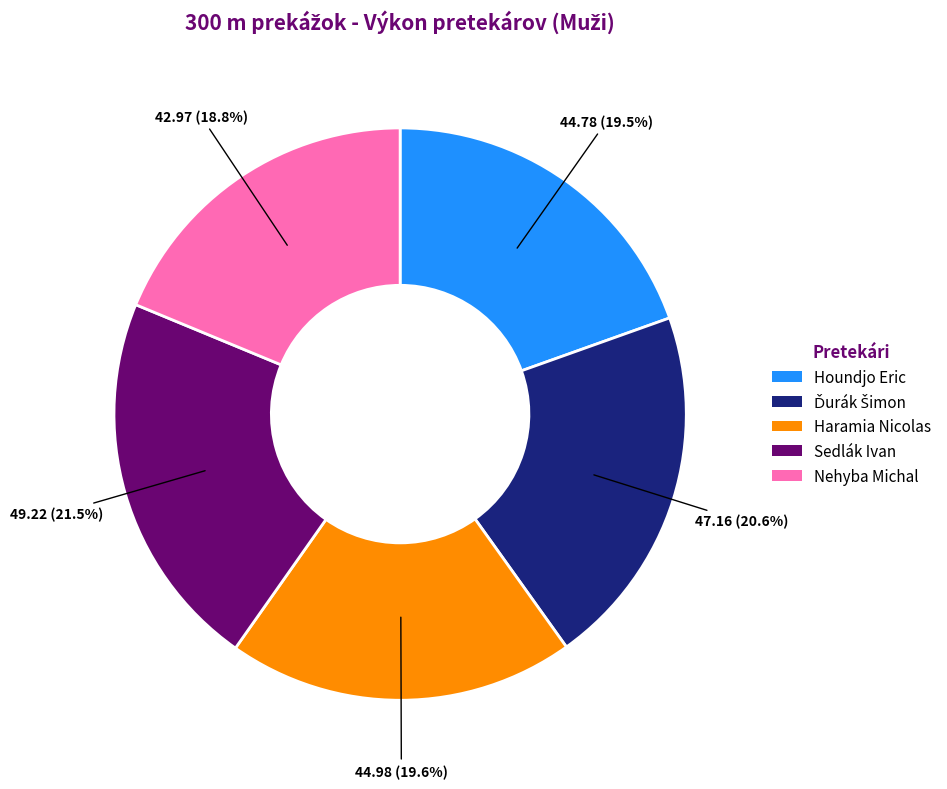

Is there a majority slice in this chart?

No